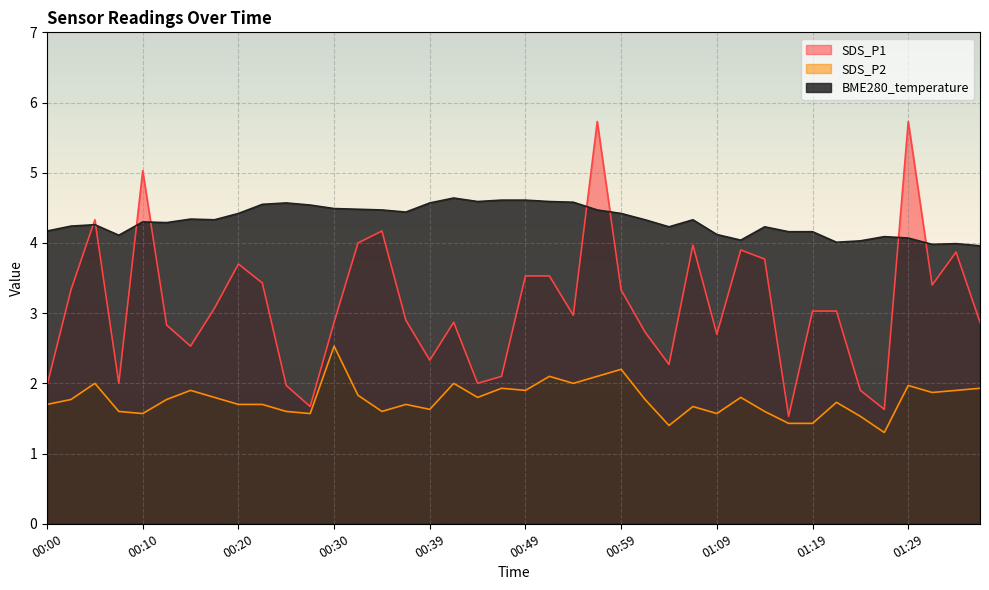

What is the average value of the SDS_P2 series?

1.8